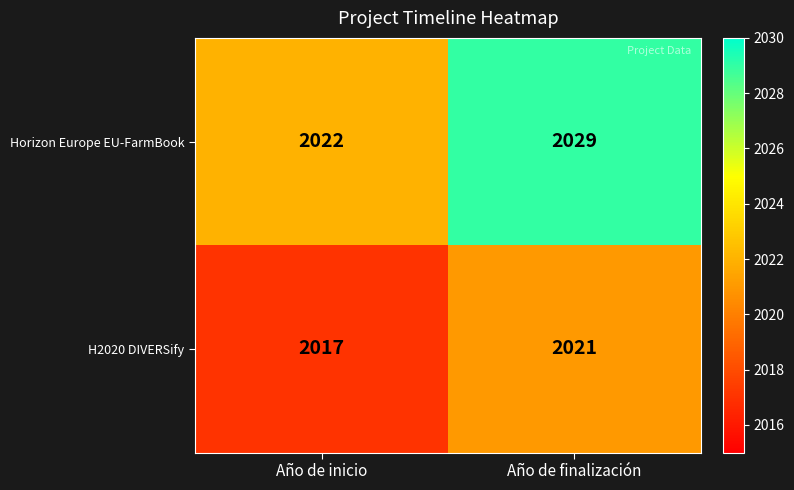

At which label is H2020 DIVERSify closest to 2019?

Año de inicio